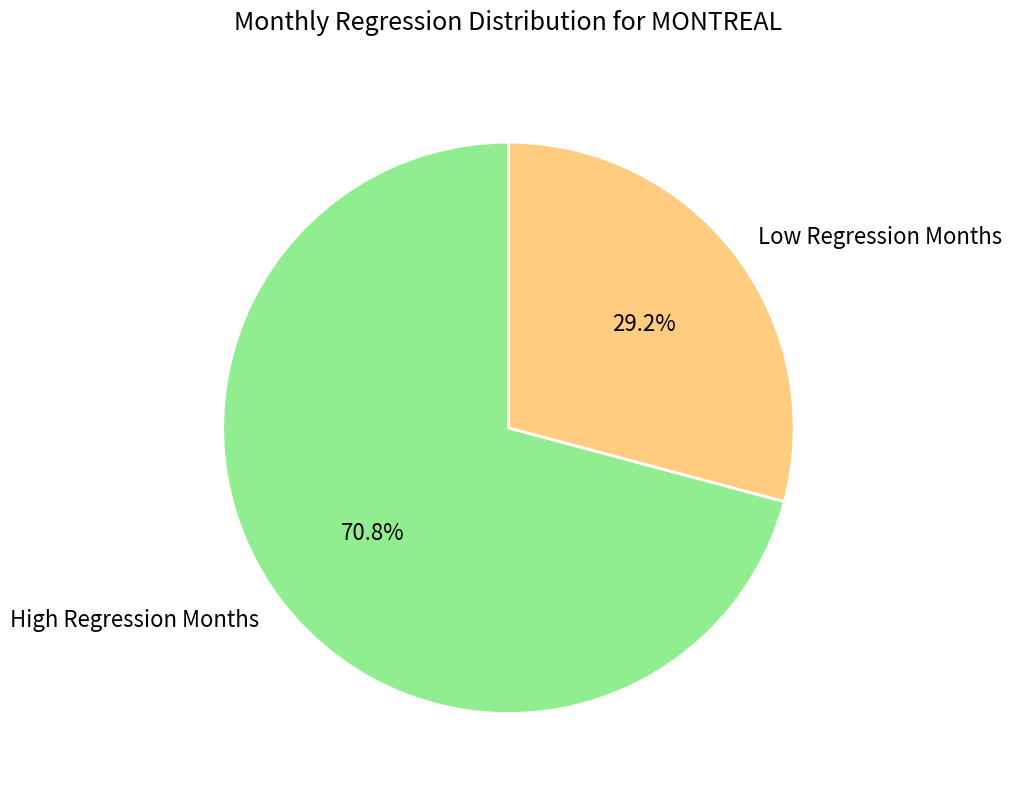

Approximately how many times larger is the value at High Regression Months compared to Low Regression Months?

2.4